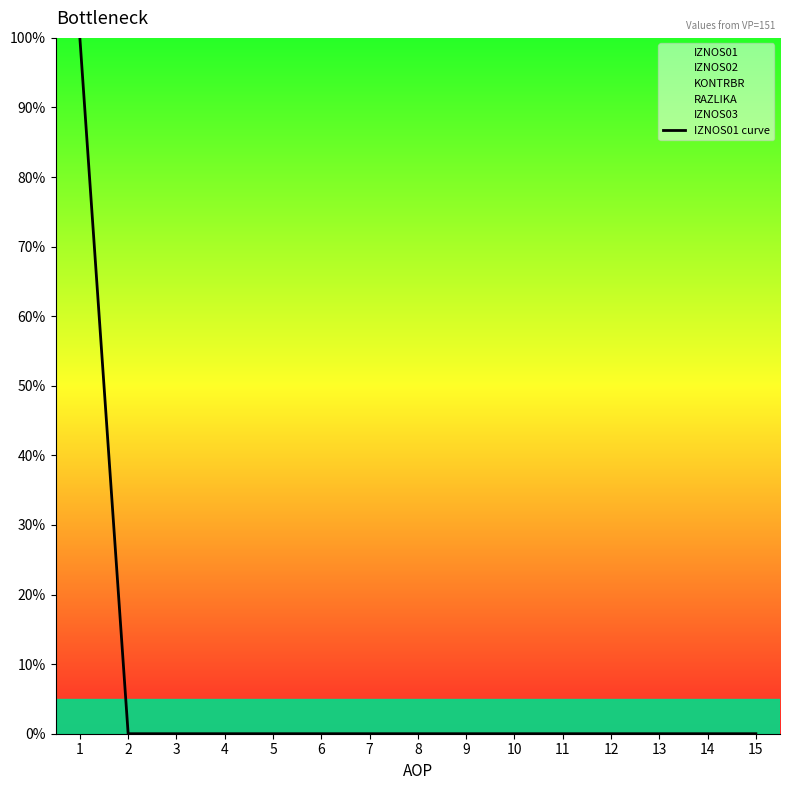

List the labels in order of value, largest first.

1, 2, 3, 4, 5, 6, 7, 8, 9, 10, 11, 12, 13, 14, 15